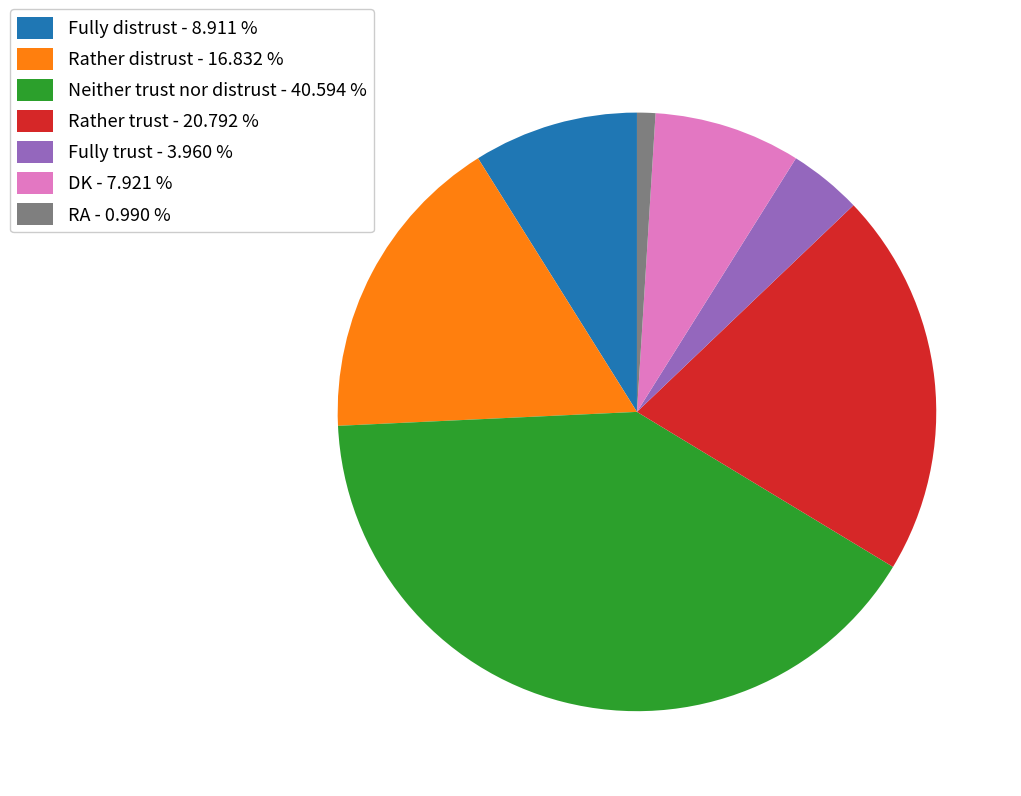

Which has a higher value, Rather trust - 20.792 % or DK - 7.921 %?

Rather trust - 20.792 %